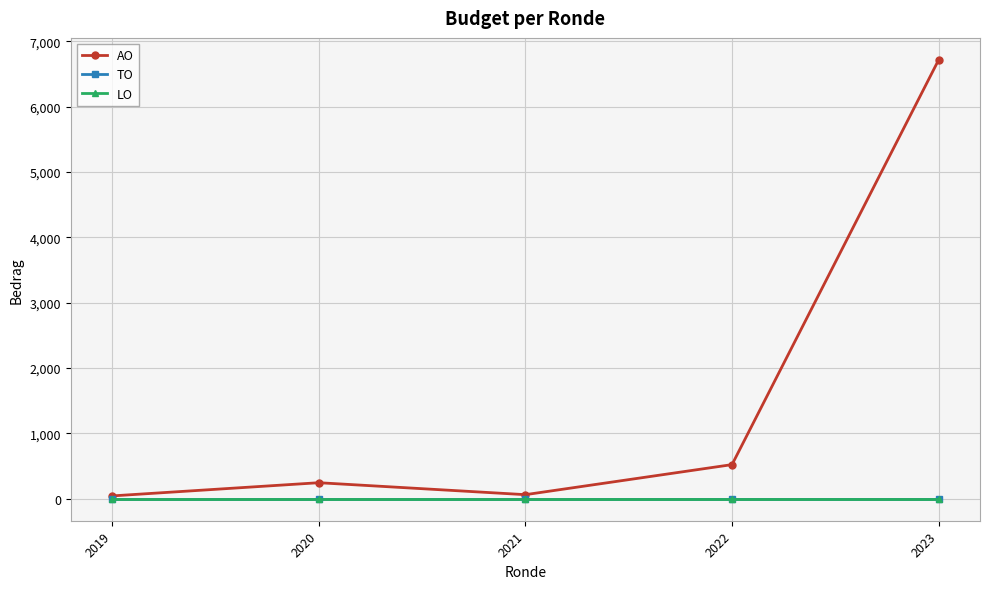

Does the chart have visible grid lines?

Yes